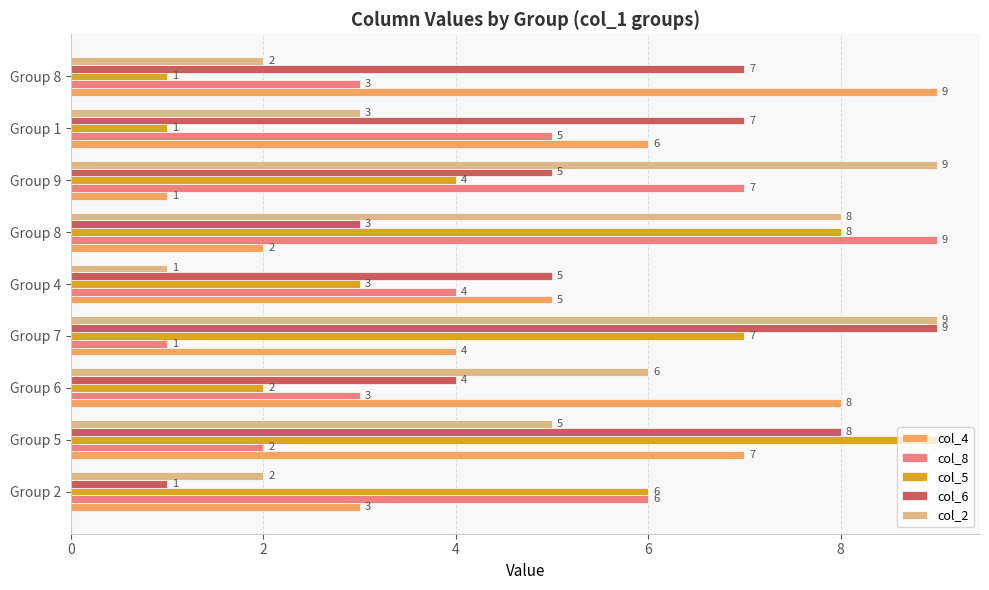

List the series in order of their peak value, highest first.

col_4, col_8, col_5, col_6, col_2